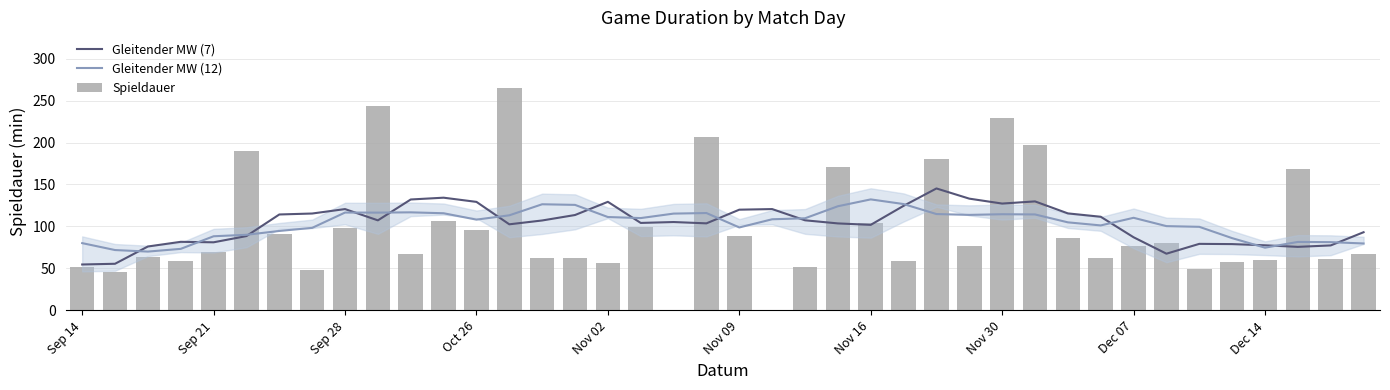

How many groups of bars are there?

40